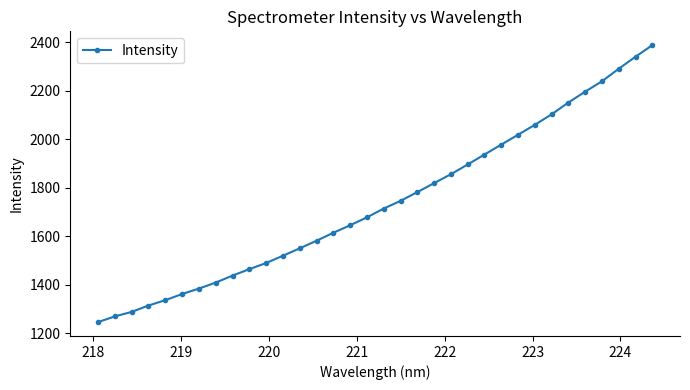

What is the value of the 21st point from the left?

1818.8